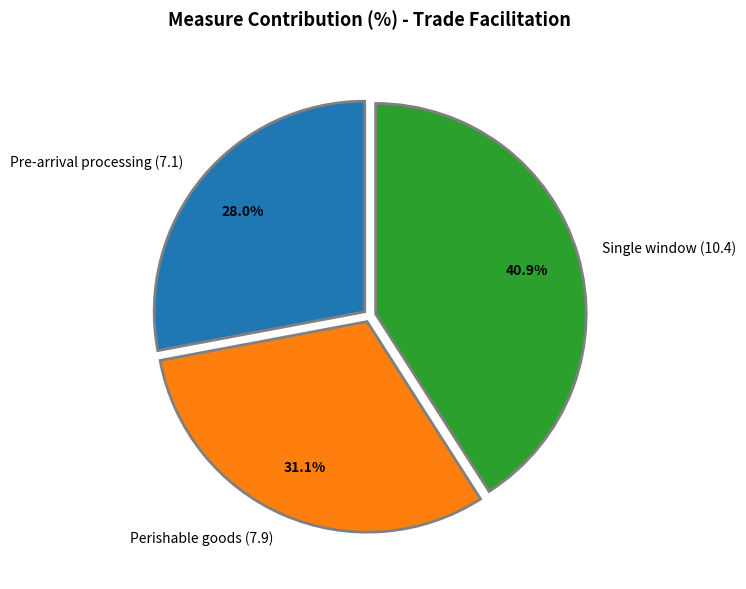

To the nearest percent, what percentage of the pie is Single window (10.4)?

41%